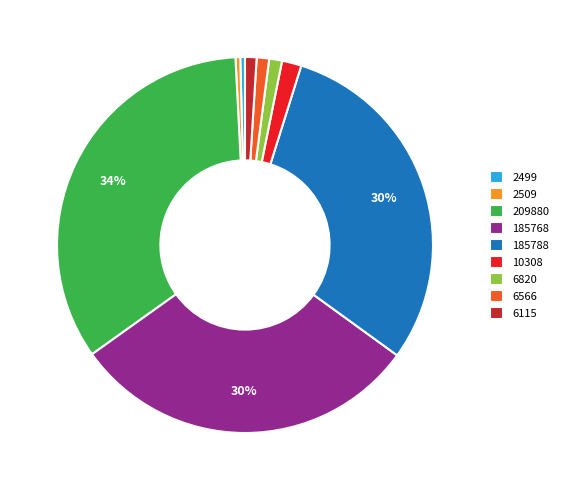

Does 185788 account for over 50% of the chart?

No